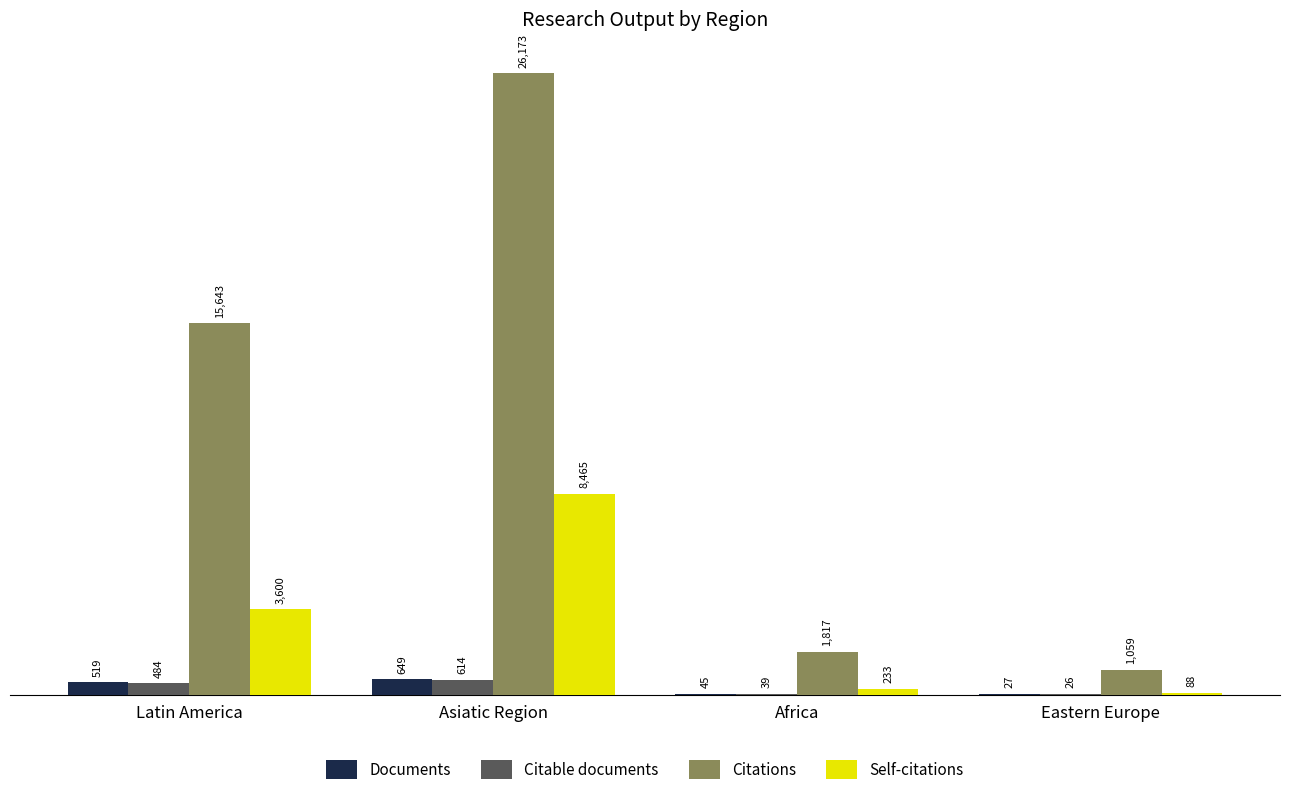

How many data points does each series have?

4